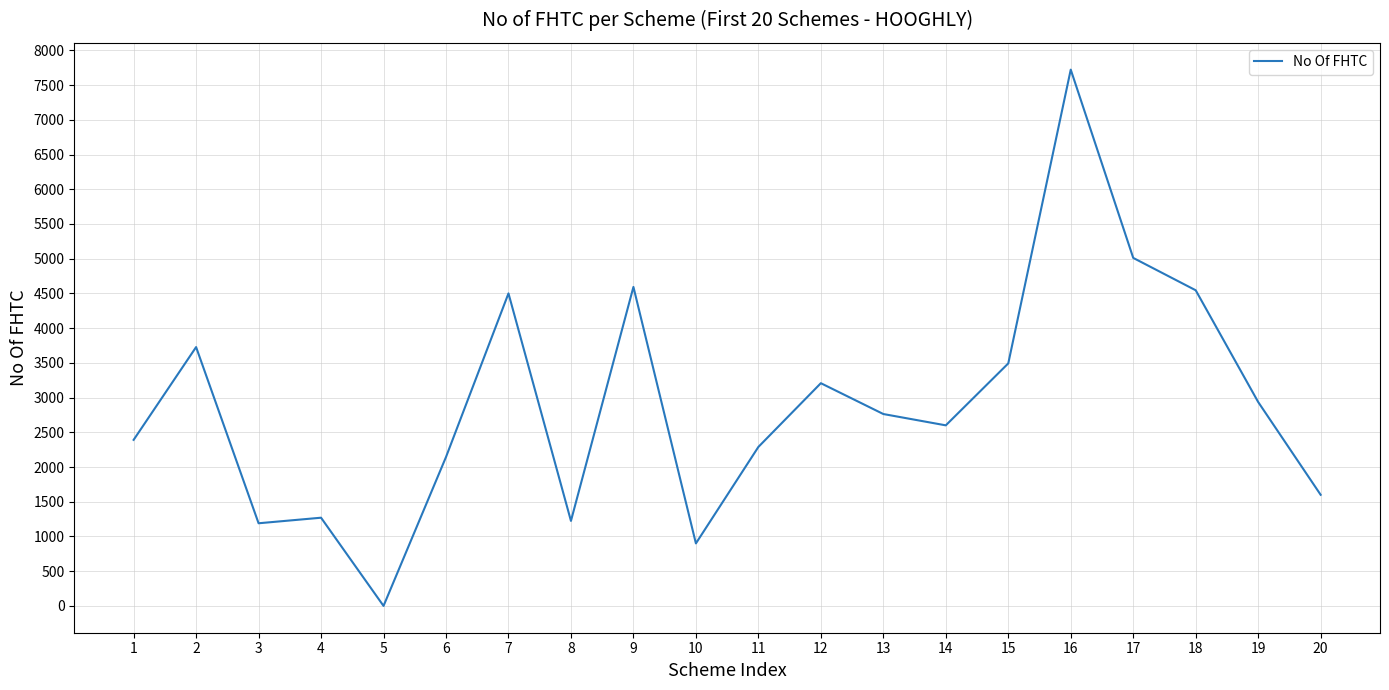

Approximately how many times larger is the value at 2 compared to 4?

2.9